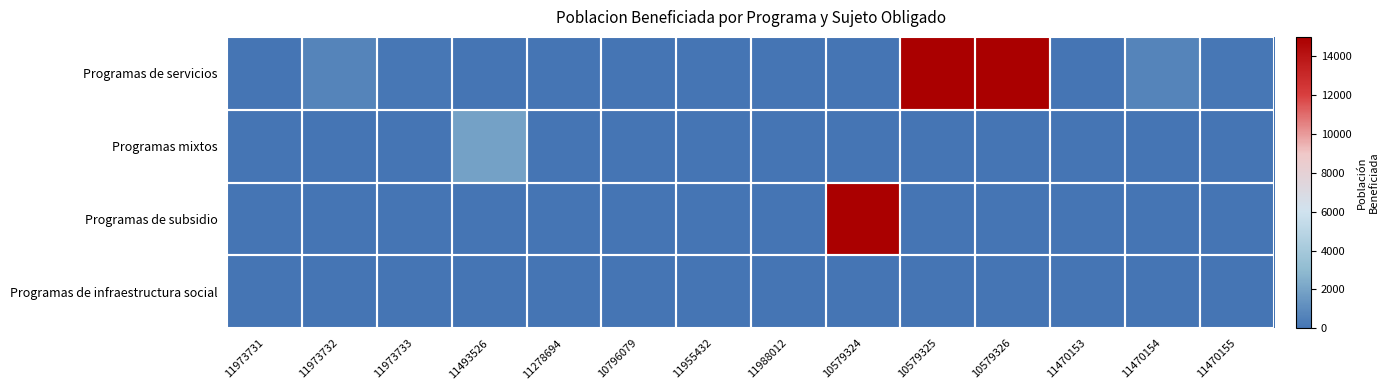

Rank the series by their maximum value, from lowest to highest.

Programas de infraestructura social, Programas mixtos, Programas de servicios, Programas de subsidio